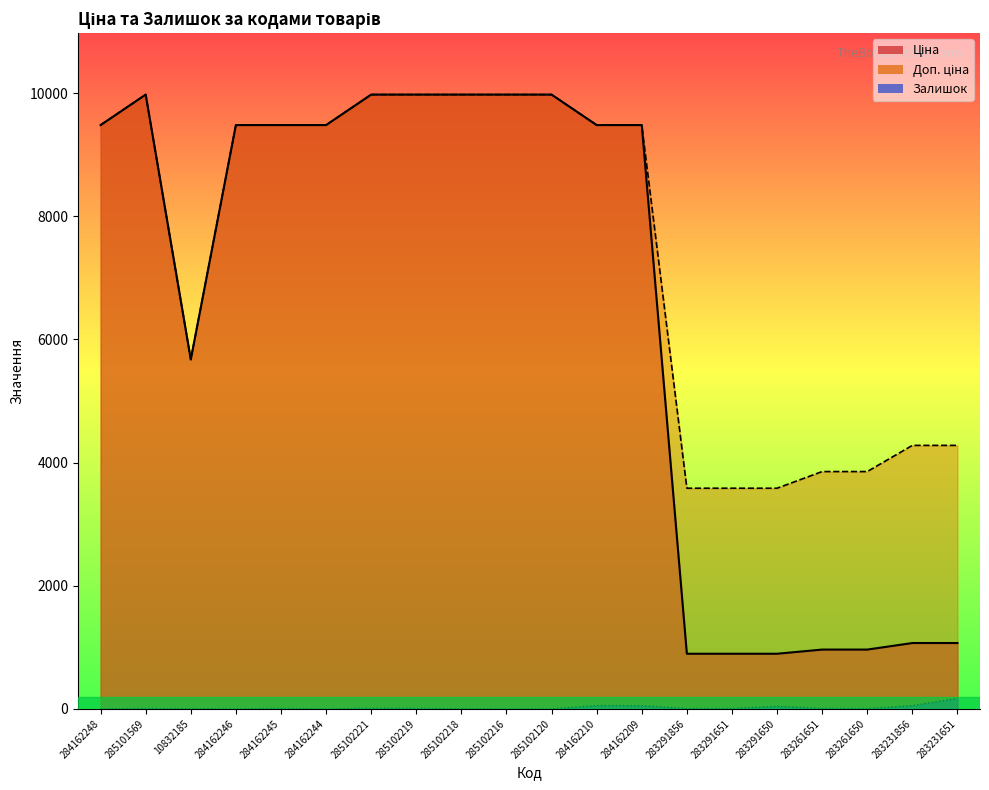

What is the value of the Ціна point at the 4th from the left?

9480.1